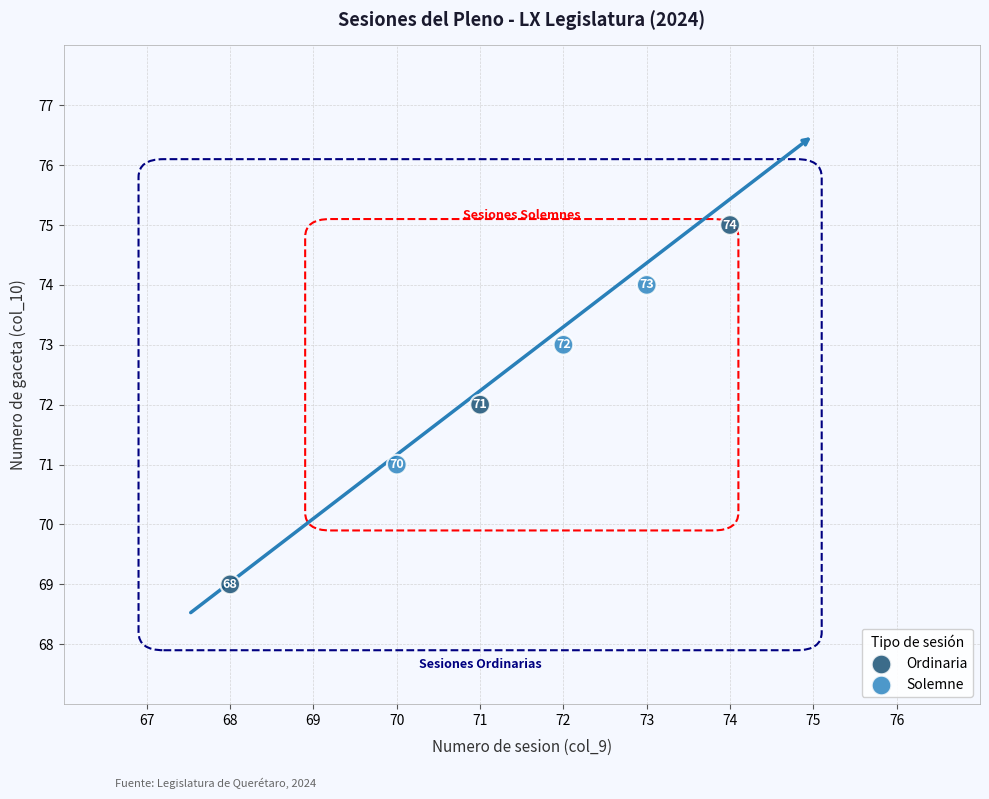

Which series contains the lowest Y value?

Ordinaria